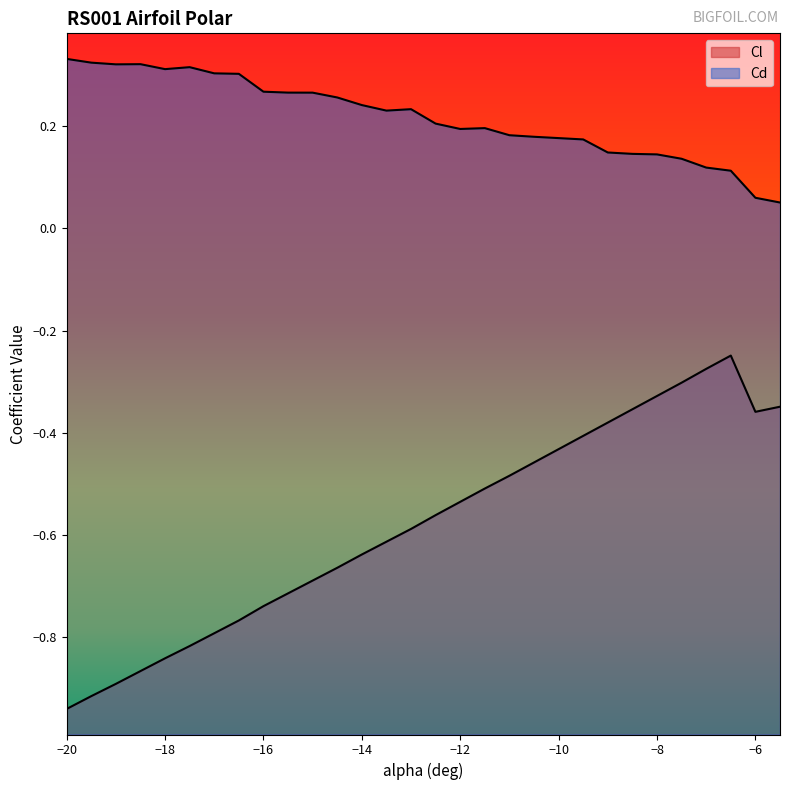

List the labels in order of Cl value, smallest first.

-20, -19.5, -19, -18.5, -18, -17.5, -17, -16.5, -16, -15.5, -15, -14.5, -14, -13.5, -13, -12.5, -12, -11.5, -11, -10.5, -10, -9.5, -9, -6, -8.5, -5.5, -8, -7.5, -7, -6.5